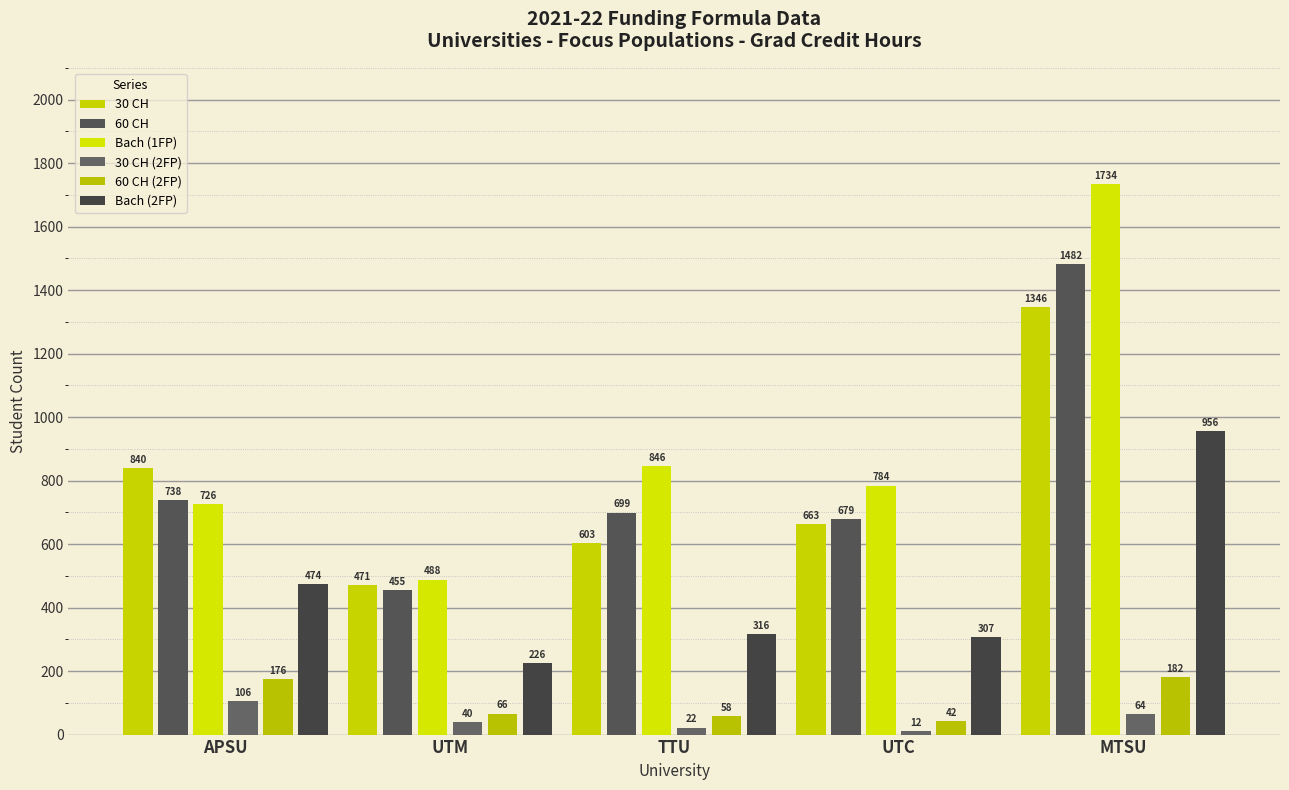

Reading left to right, what are all the values shown in this chart?

30 CH: APSU=840	UTM=471	TTU=603	UTC=663	MTSU=1346
60 CH: APSU=738	UTM=455	TTU=699	UTC=679	MTSU=1482
Bach (1FP): APSU=726	UTM=488	TTU=846	UTC=784	MTSU=1734
30 CH (2FP): APSU=106	UTM=40	TTU=22	UTC=12	MTSU=64
60 CH (2FP): APSU=176	UTM=66	TTU=58	UTC=42	MTSU=182
Bach (2FP): APSU=474	UTM=226	TTU=316	UTC=307	MTSU=956